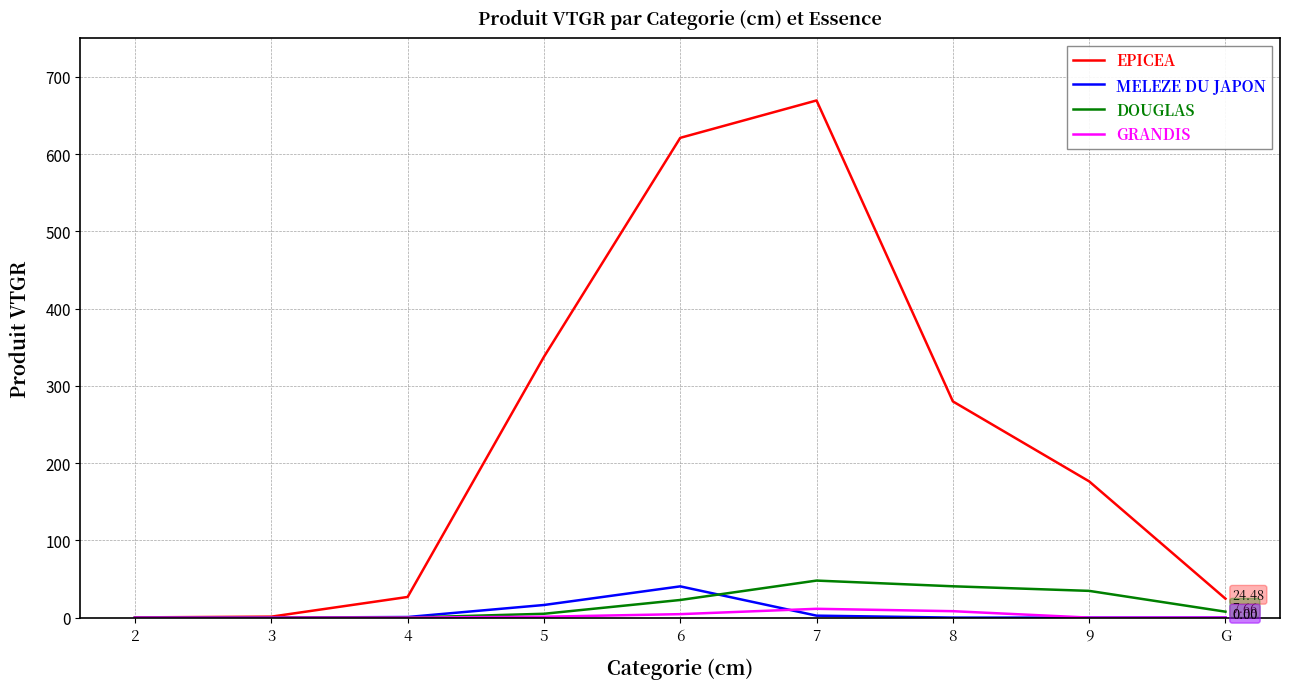

Which series has the largest total across all categories?

EPICEA